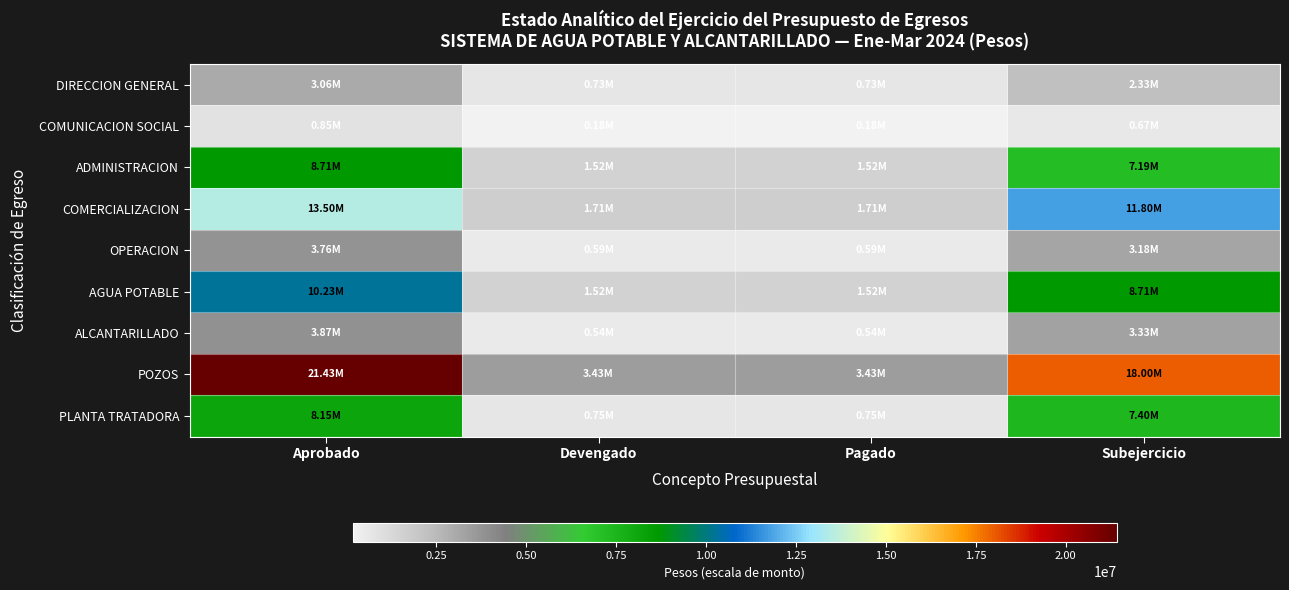

What is the maximum value shown in the chart?

21426716.2